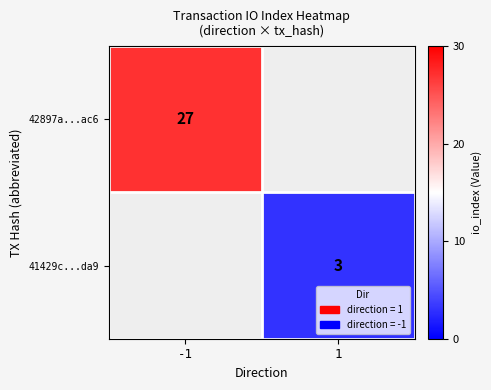

Is it true that 42897a...ac6 equals 27 at -1?

True